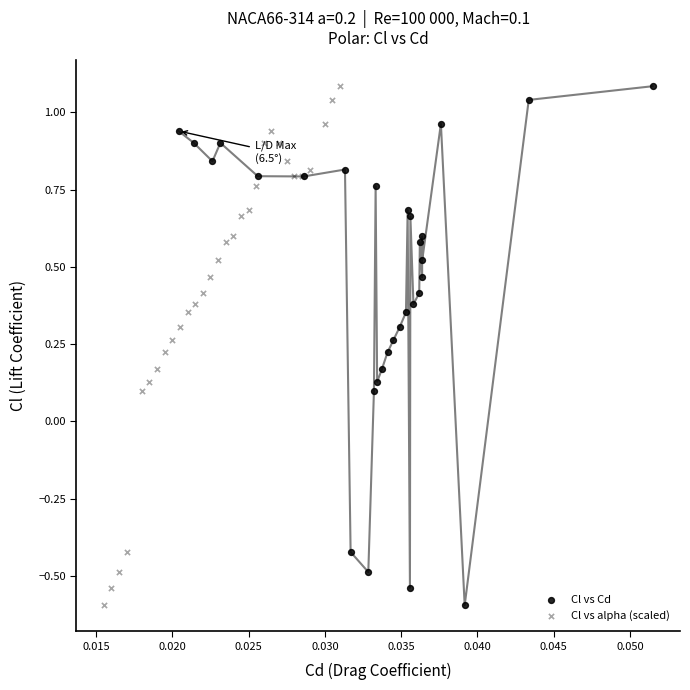

What are all the series names shown in the legend?

Cl vs Cd, Cl vs alpha (scaled)